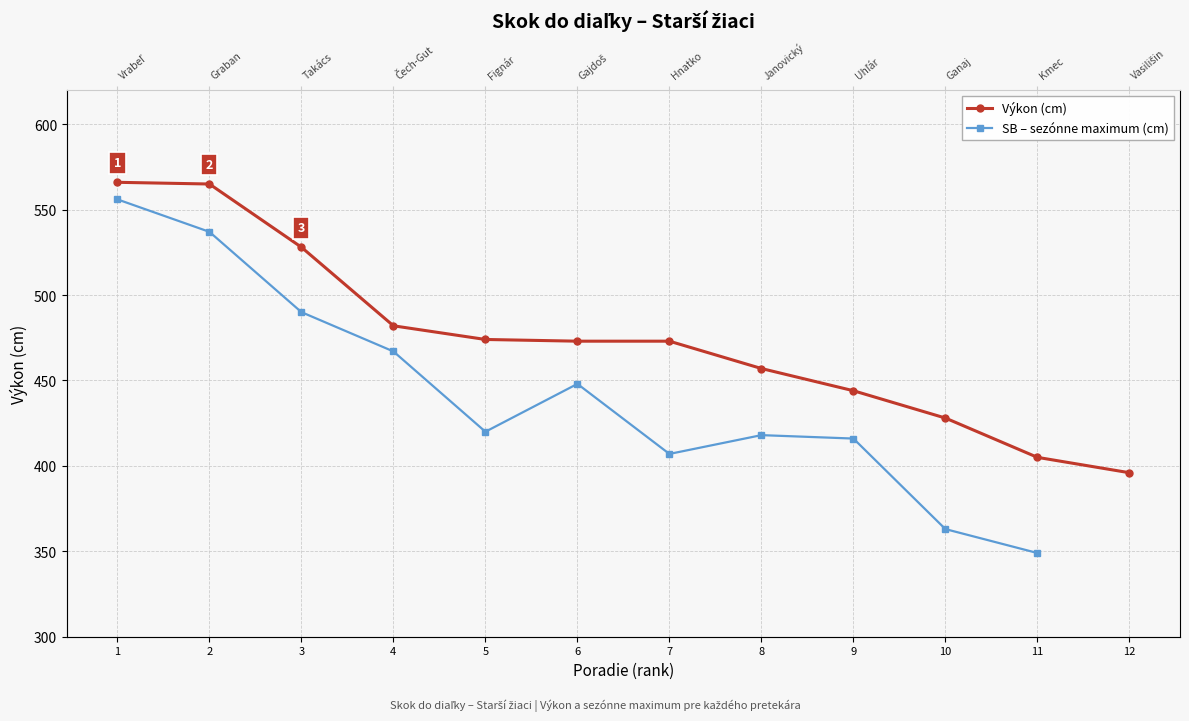

What is the value of the SB – sezónne maximum (cm) point at the 2nd from the left?

537.0